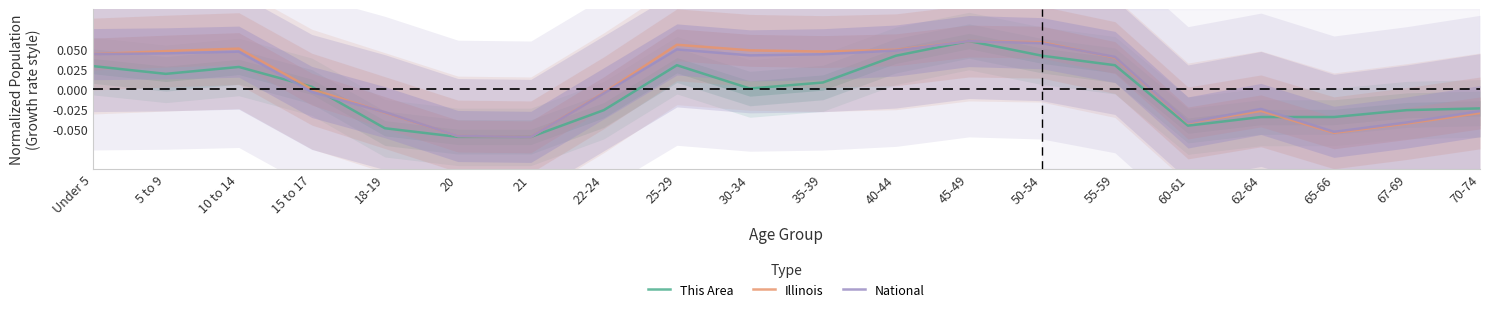

What position from the left is 70-74?

20